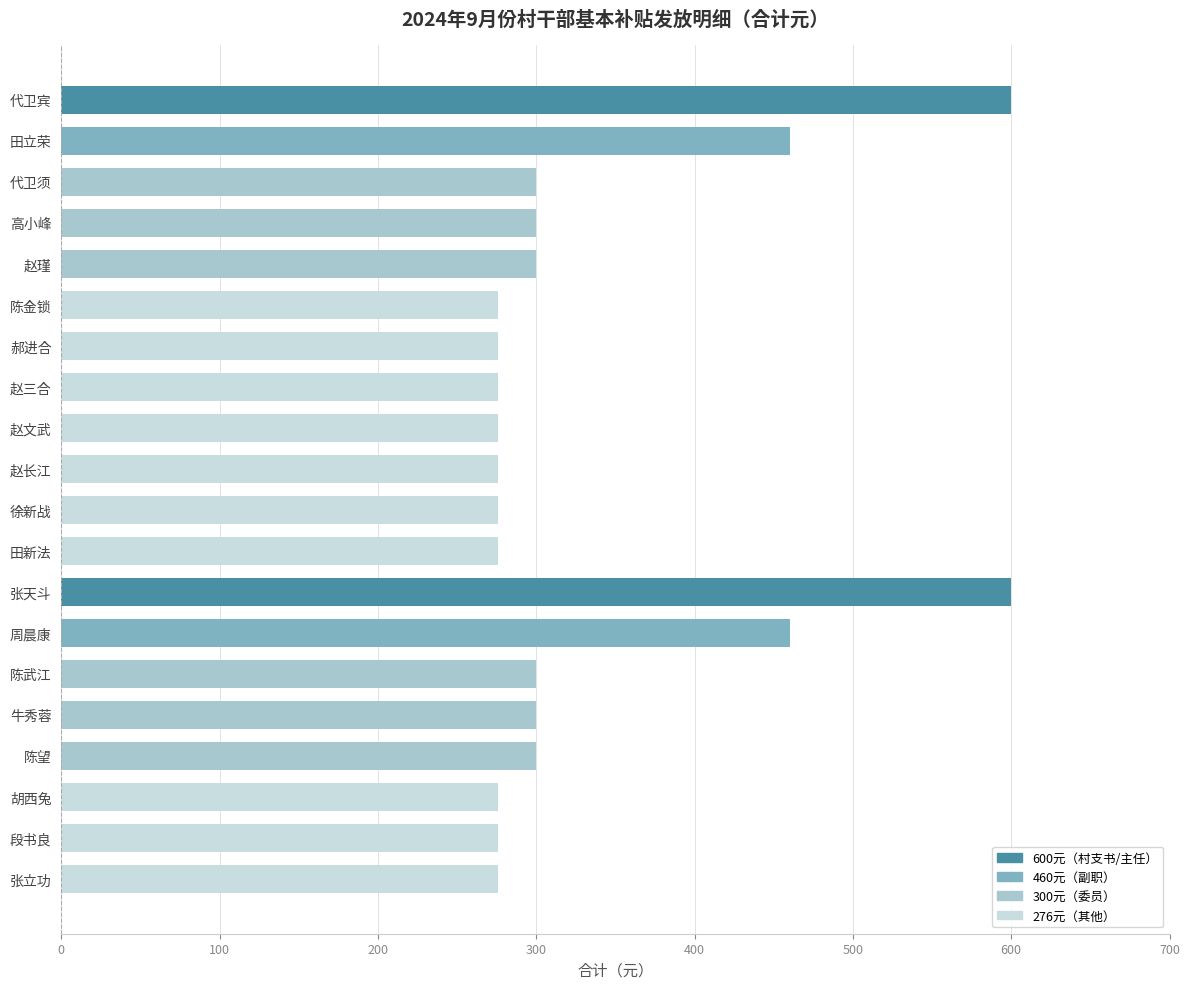

What is the difference between the maximum and minimum values?

324